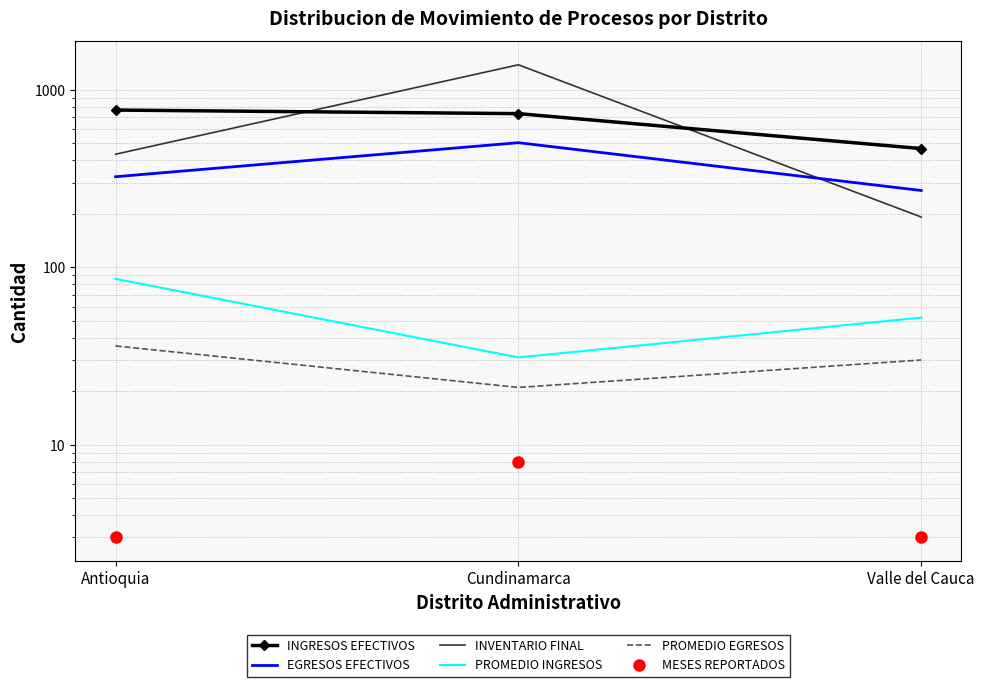

The PROMEDIO INGRESOS series shows 90 at Valle del Cauca. True or false?

False